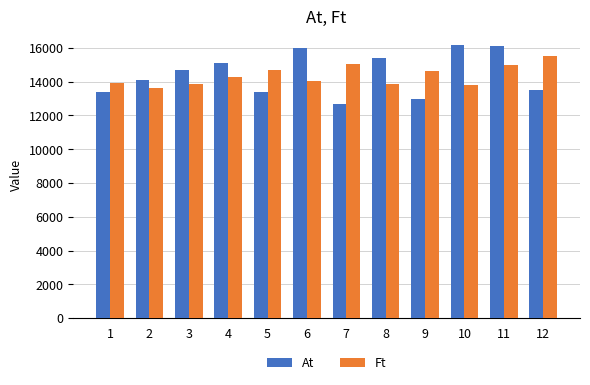

What are all the series names shown in the legend?

At, Ft